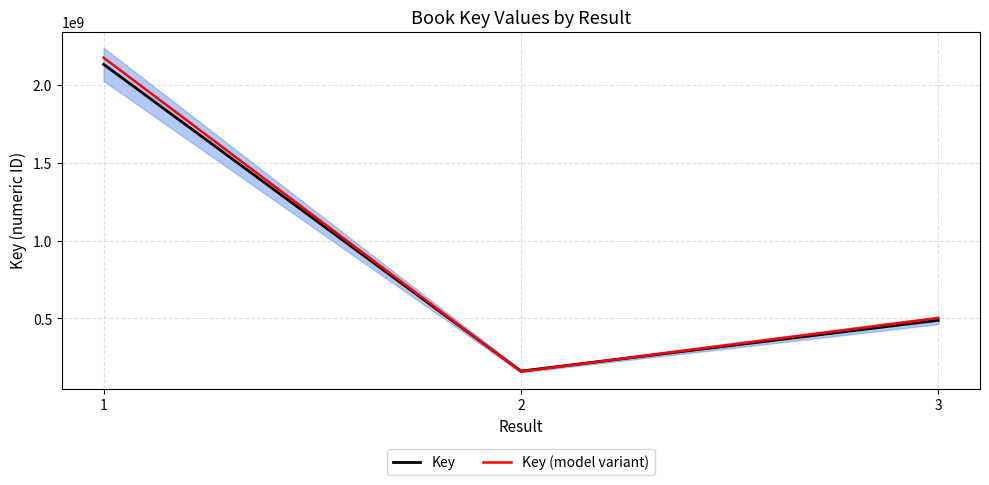

Rank the categories by Key value from lowest to highest.

2, 3, 1